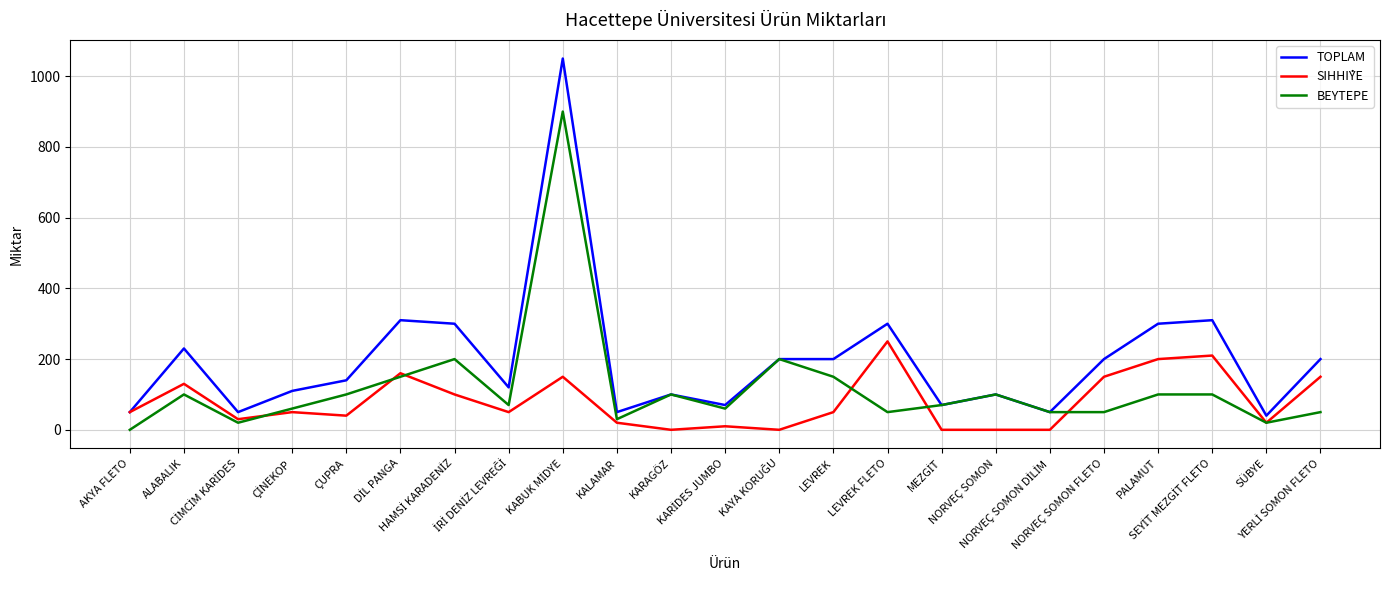

True or false: TOPLAM has more than 2 points higher than both neighbors.

True